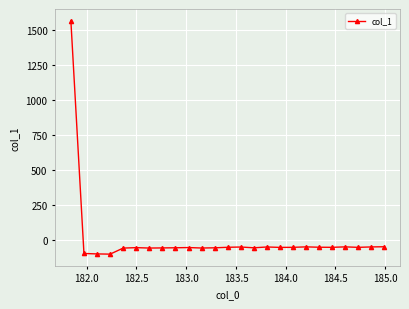

What is the greatest value displayed?

1566.1